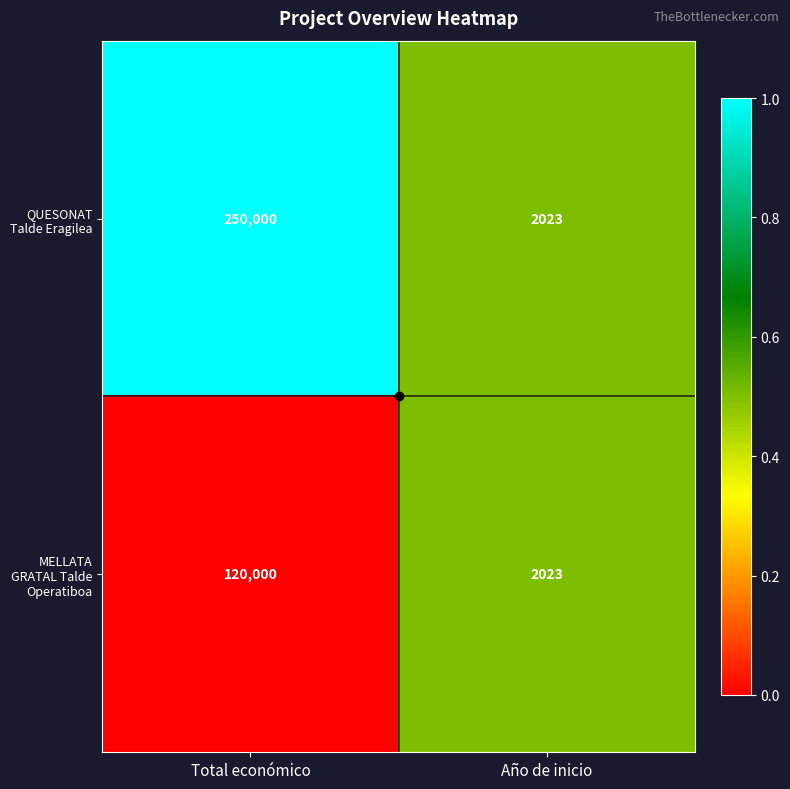

Which series has the largest total across all categories?

QUESONAT Talde Eragilea